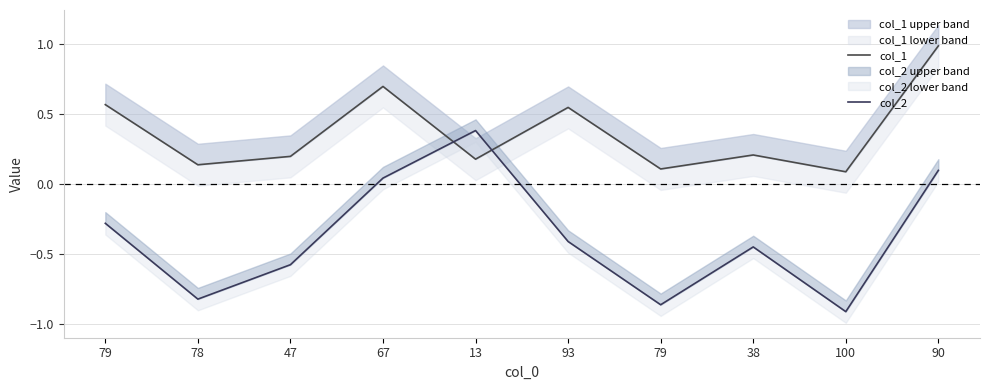

Reading right to left, list all the values displayed in this chart.

col_1: 90=1.0	100=0.1	38=0.2	79=0.1	93=0.6	13=0.2	67=0.7	47=0.2	78=0.1	79=0.6
col_2: 90=0.1	100=-0.9	38=-0.4	79=-0.9	93=-0.4	13=0.4	67=0.0	47=-0.6	78=-0.8	79=-0.3